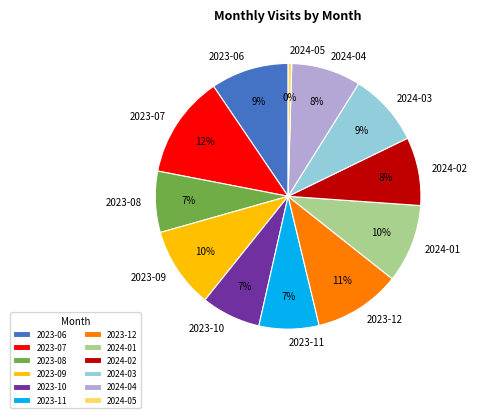

Which slice is the largest?

2023-07